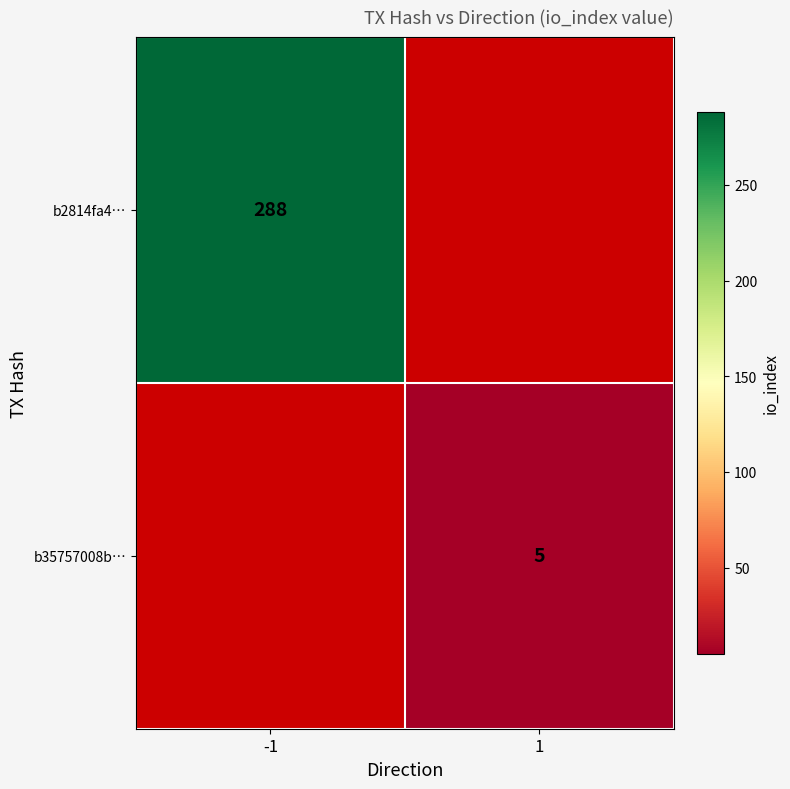

The b35757008b… series shows 3 at 1. True or false?

False